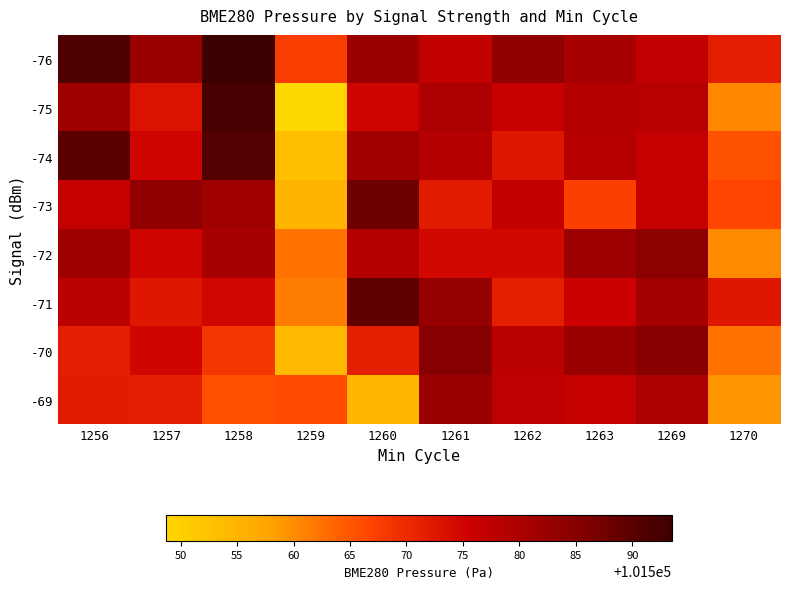

Reading left to right, what are all the values shown in this chart?

-76: 1256=101591.4	1257=101582.2	1258=101593.5	1259=101567.7	1260=101582.4	1261=101577.0	1262=101583.6	1263=101580.5	1269=101577.1	1270=101571.8
-75: 1256=101582.0	1257=101573.1	1258=101592.3	1259=101548.7	1260=101575.0	1261=101579.7	1262=101576.2	1263=101578.8	1269=101578.3	1270=101560.3
-74: 1256=101589.8	1257=101575.1	1258=101590.8	1259=101553.0	1260=101581.5	1261=101578.8	1262=101572.4	1263=101578.6	1269=101576.5	1270=101565.4
-73: 1256=101576.4	1257=101583.8	1258=101581.4	1259=101554.8	1260=101587.7	1261=101572.1	1262=101576.8	1263=101567.4	1269=101576.2	1270=101566.7
-72: 1256=101581.8	1257=101575.0	1258=101580.7	1259=101562.5	1260=101578.7	1261=101574.6	1262=101574.6	1263=101582.0	1269=101584.2	1270=101560.2
-71: 1256=101577.9	1257=101572.6	1258=101574.7	1259=101561.3	1260=101589.4	1261=101582.9	1262=101571.5	1263=101575.7	1269=101581.1	1270=101572.5
-70: 1256=101571.7	1257=101574.8	1258=101568.6	1259=101554.1	1260=101571.5	1261=101585.0	1262=101577.9	1263=101582.2	1269=101584.6	1270=101562.5
-69: 1256=101572.1	1257=101571.7	1258=101565.5	1259=101566.1	1260=101554.6	1261=101582.3	1262=101577.3	1263=101576.7	1269=101579.9	1270=101559.1